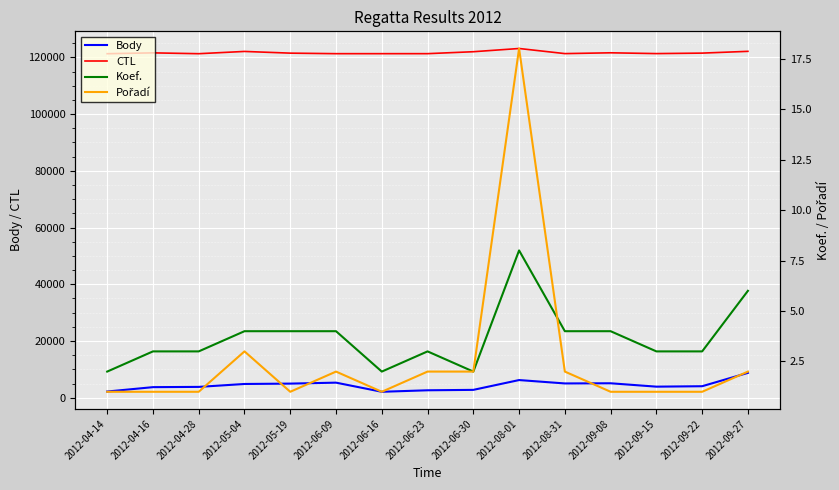

Is the value of Body at 2012-06-30 greater than the value of CTL at 2012-09-15?

No